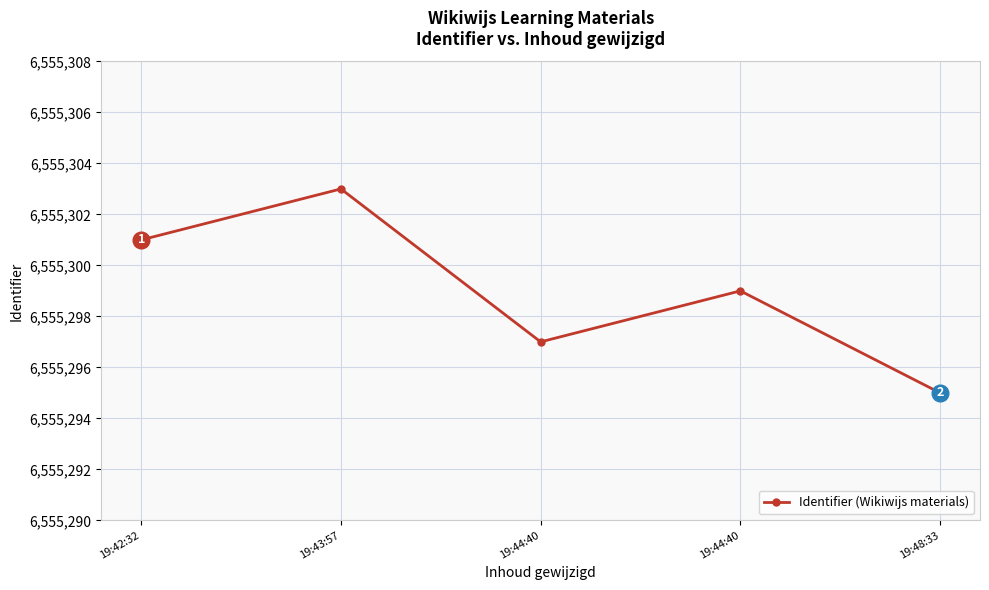

At which category does the data reach its first local valley?

19:44:40